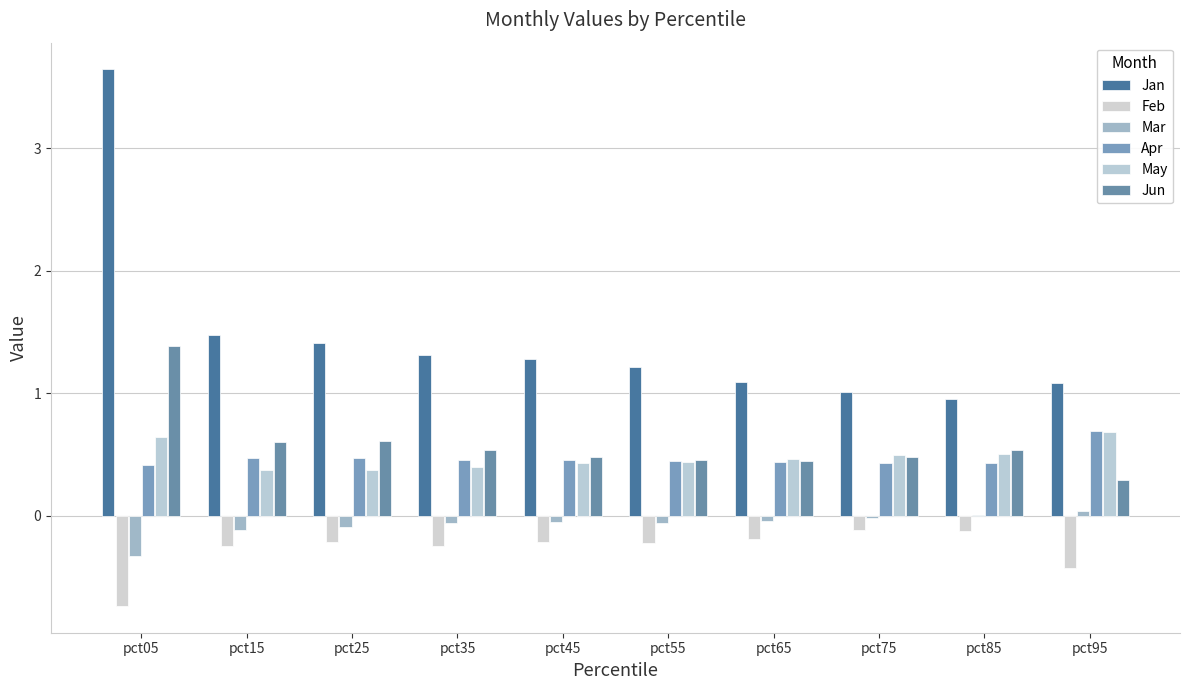

Is it true that Feb equals -1.2 at pct05?

False